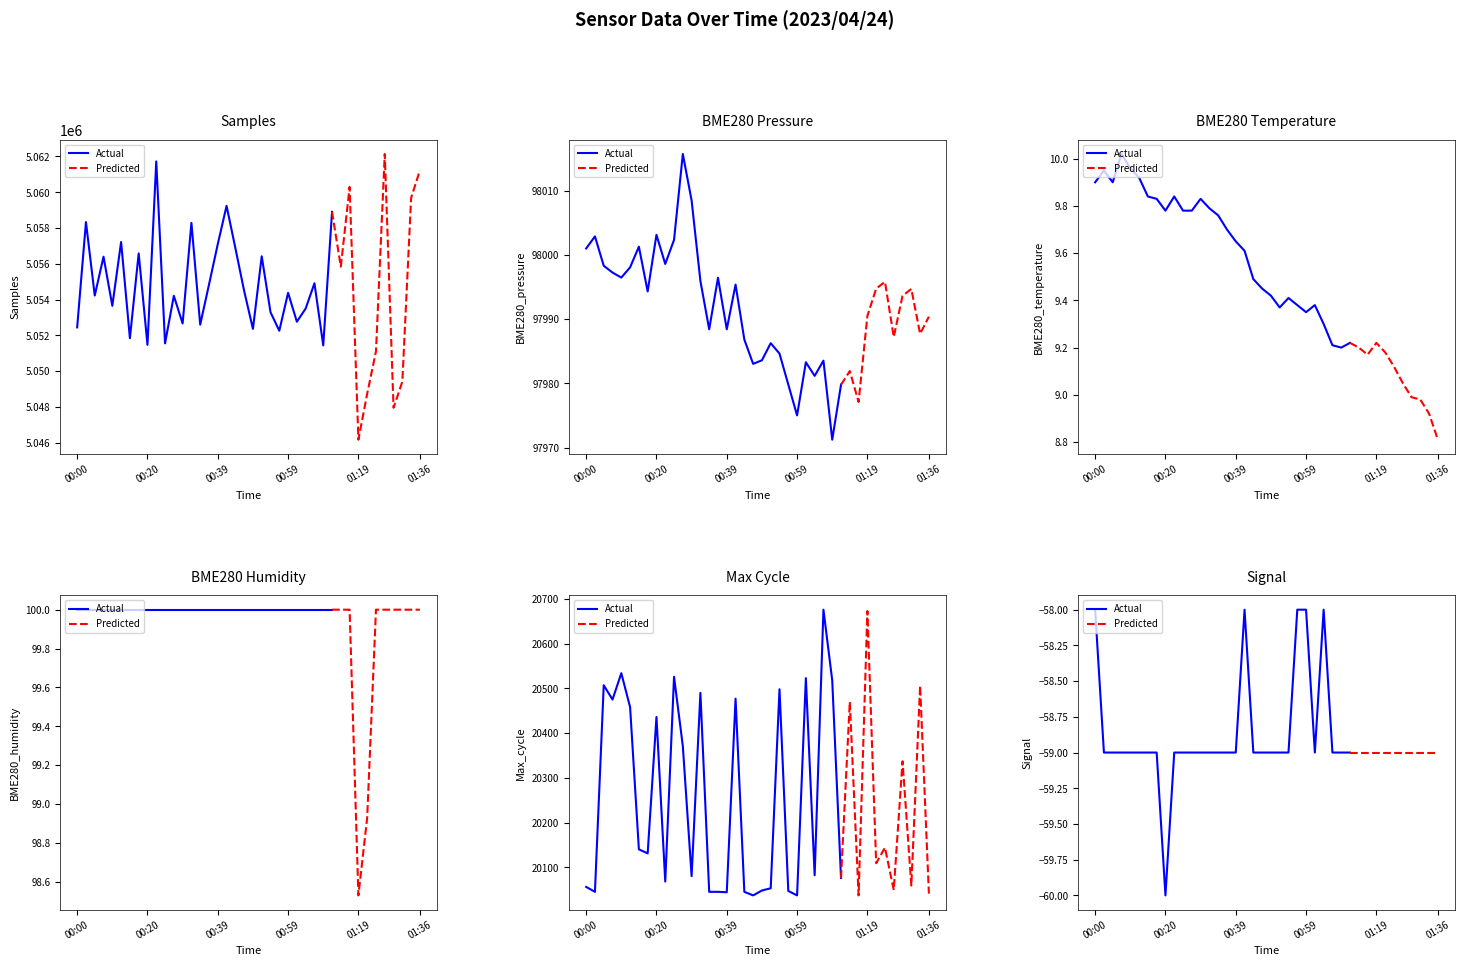

Where does the BME280_pressure series first go above 97993?

00:00